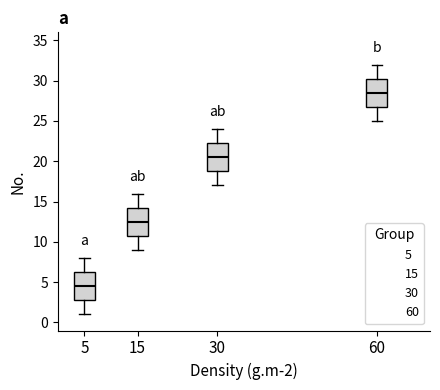

Where does the median line of the box at x = 15 sit on the y-axis? The values are not printed on the chart, so give them approximately, as read against the axis.

12.5